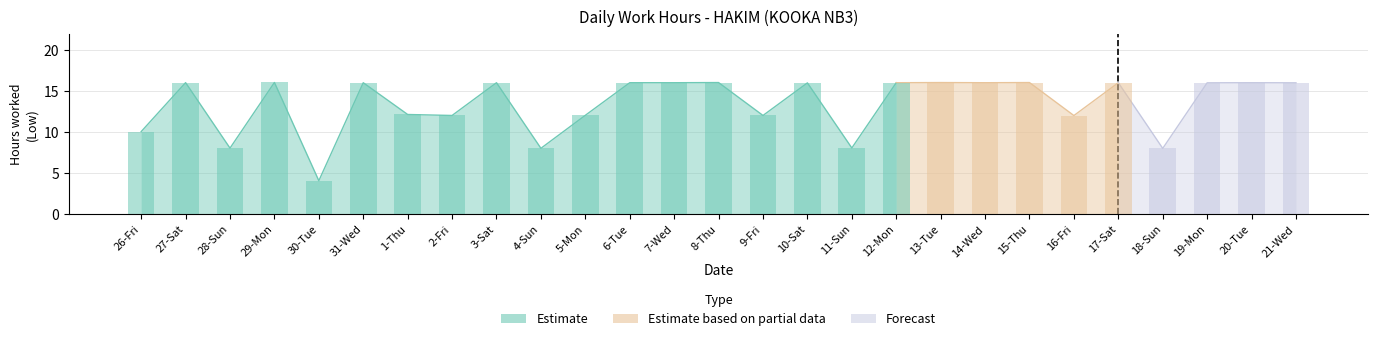

Rank the categories by value from highest to lowest.

29-Mon, 8-Thu, 13-Tue, 15-Thu, 27-Sat, 31-Wed, 3-Sat, 6-Tue, 7-Wed, 12-Mon, 14-Wed, 17-Sat, 20-Tue, 19-Mon, 21-Wed, 10-Sat, 1-Thu, 5-Mon, 2-Fri, 9-Fri, 16-Fri, 26-Fri, 11-Sun, 28-Sun, 4-Sun, 18-Sun, 30-Tue